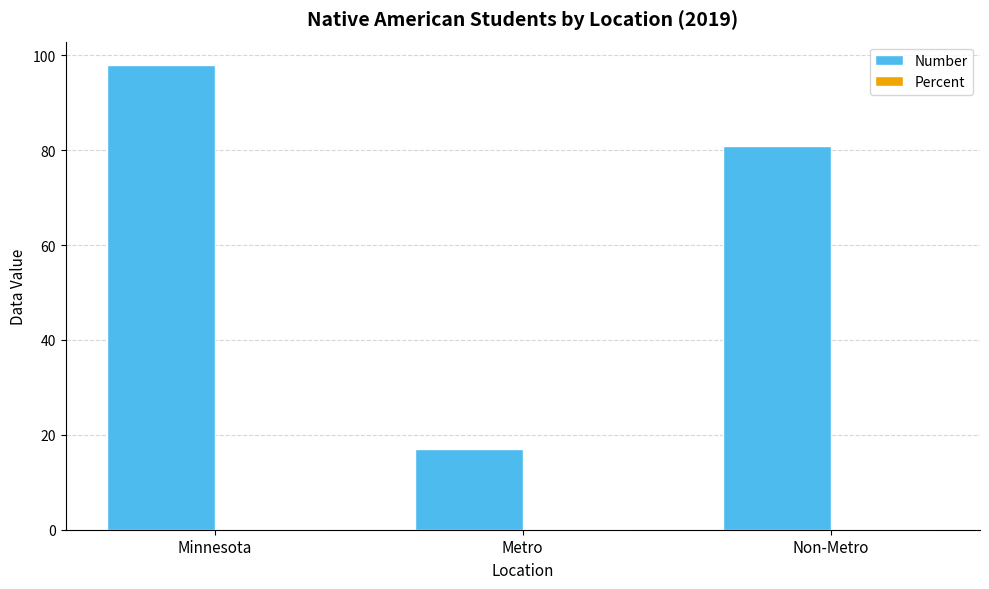

What value does the Number series have at Minnesota?

98.0